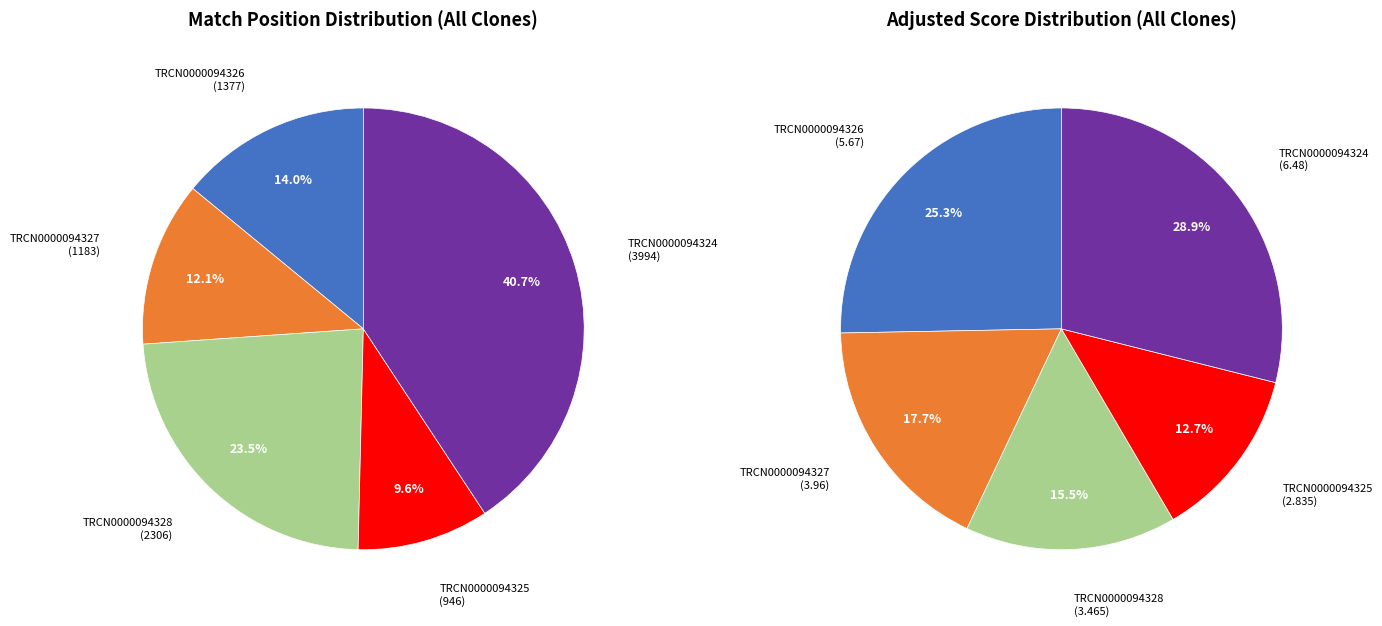

How many segments does this pie chart have?

5